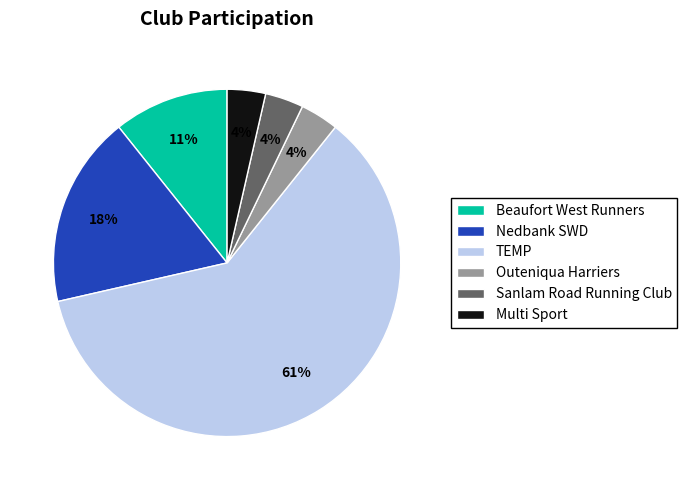

Does TEMP represent more than half of the total?

Yes